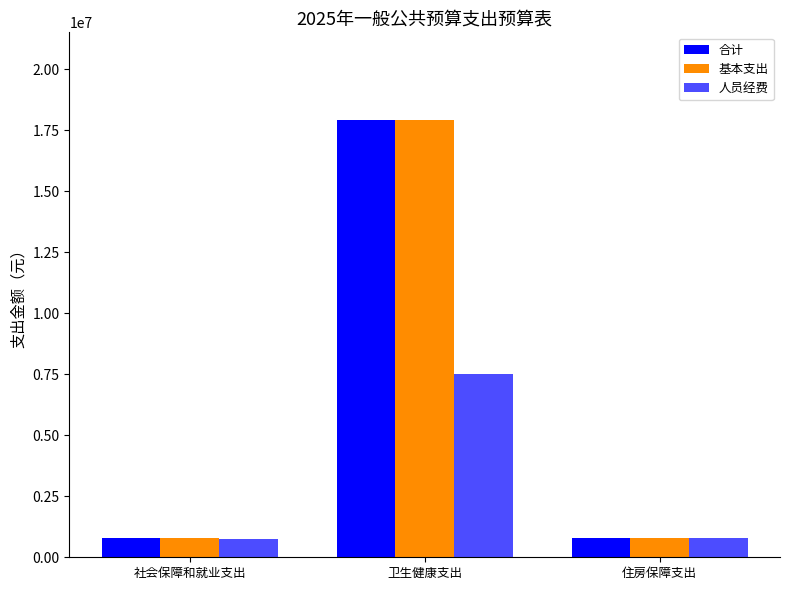

What is the value of the 合计 bar at the 2nd from the left?

17924784.1